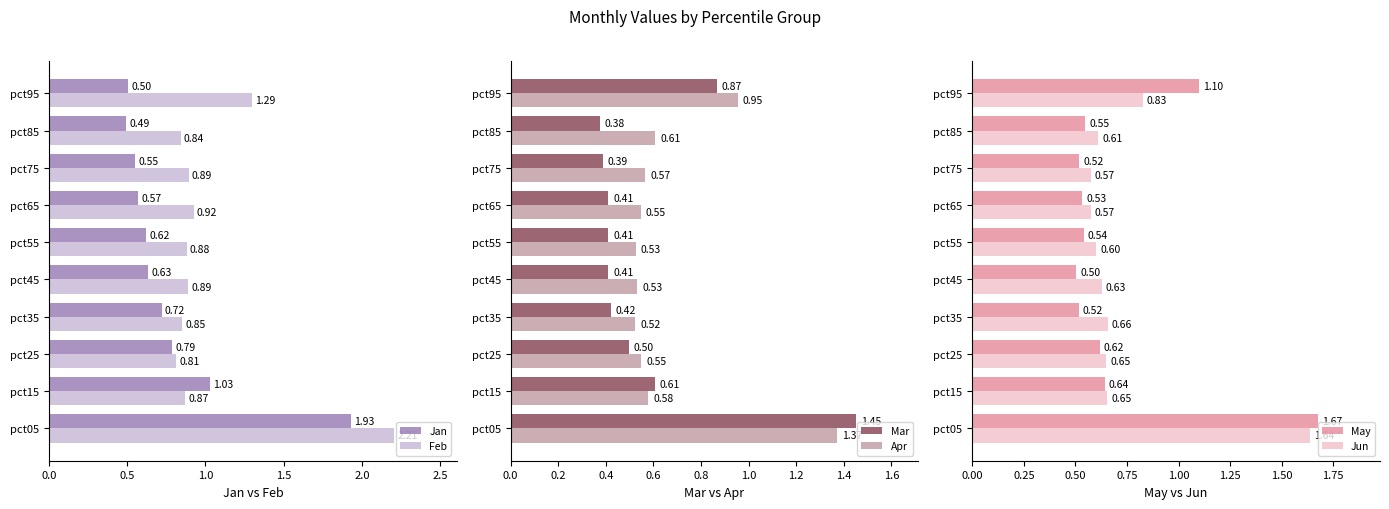

Is the value of Feb at pct85 greater than the value of Jun at pct95?

Yes